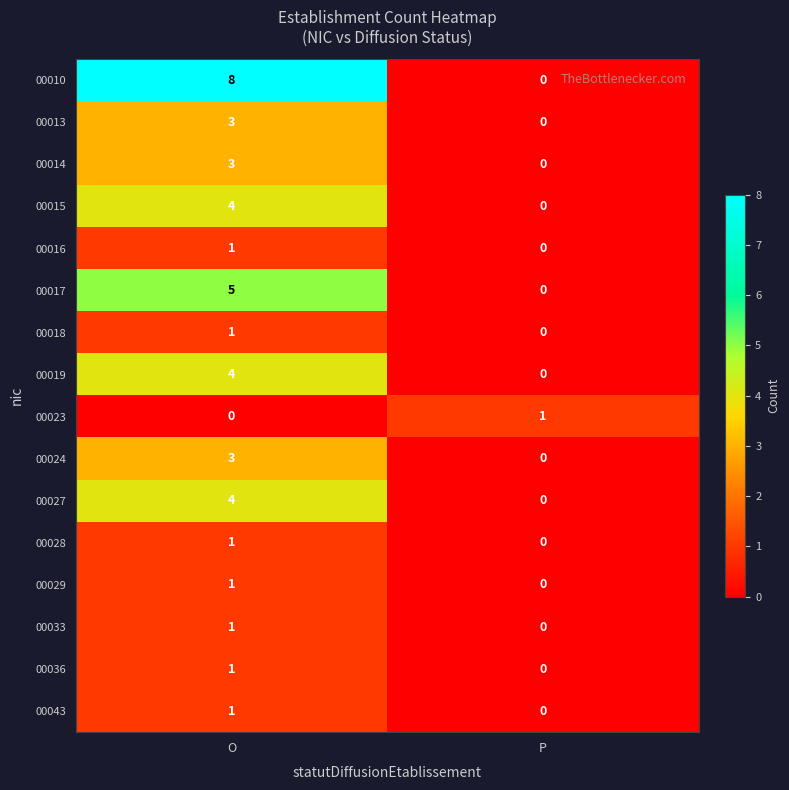

Which series has the widest spread of values?

00010